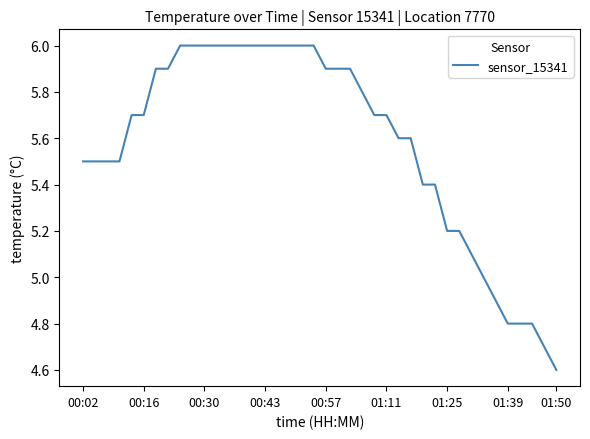

What is the smallest value displayed?

4.6